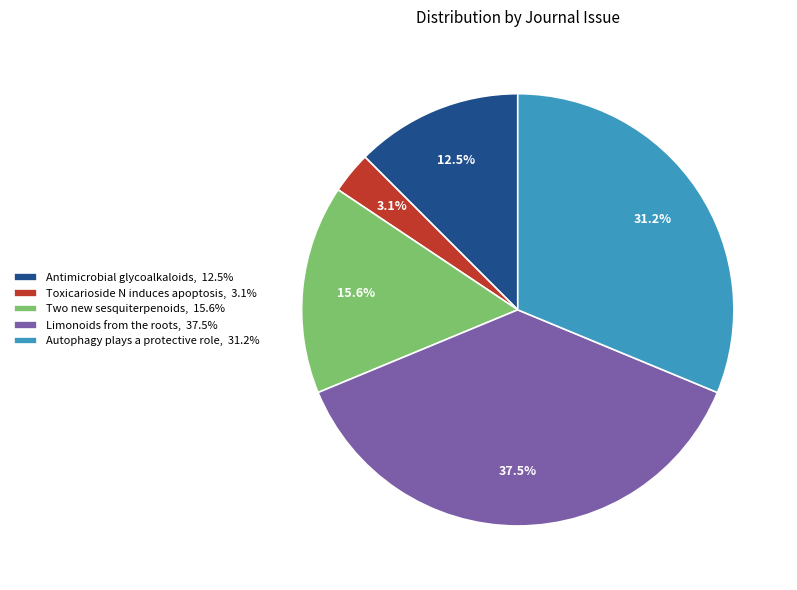

Between Autophagy plays a protective role, 31.2% and Antimicrobial glycoalkaloids, 12.5%, which is larger?

Autophagy plays a protective role, 31.2%